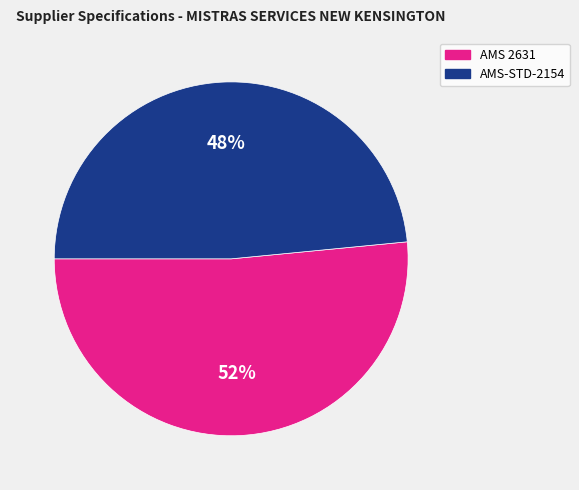

Do AMS-STD-2154 and AMS 2631 together represent more than half of the pie?

Yes